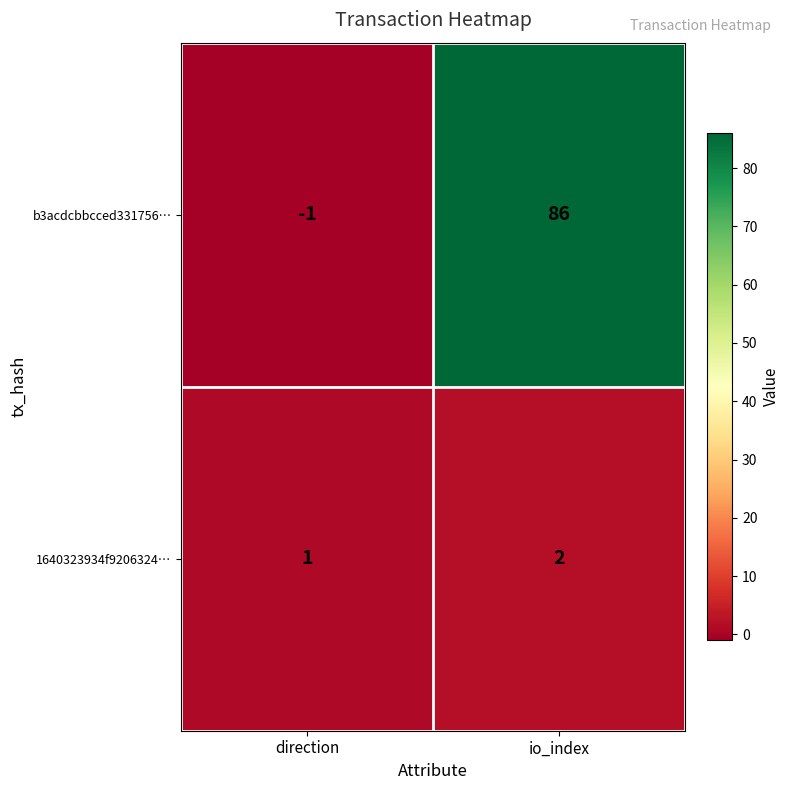

True or false: 1640323934f9206324… has a value of 1 at direction.

True